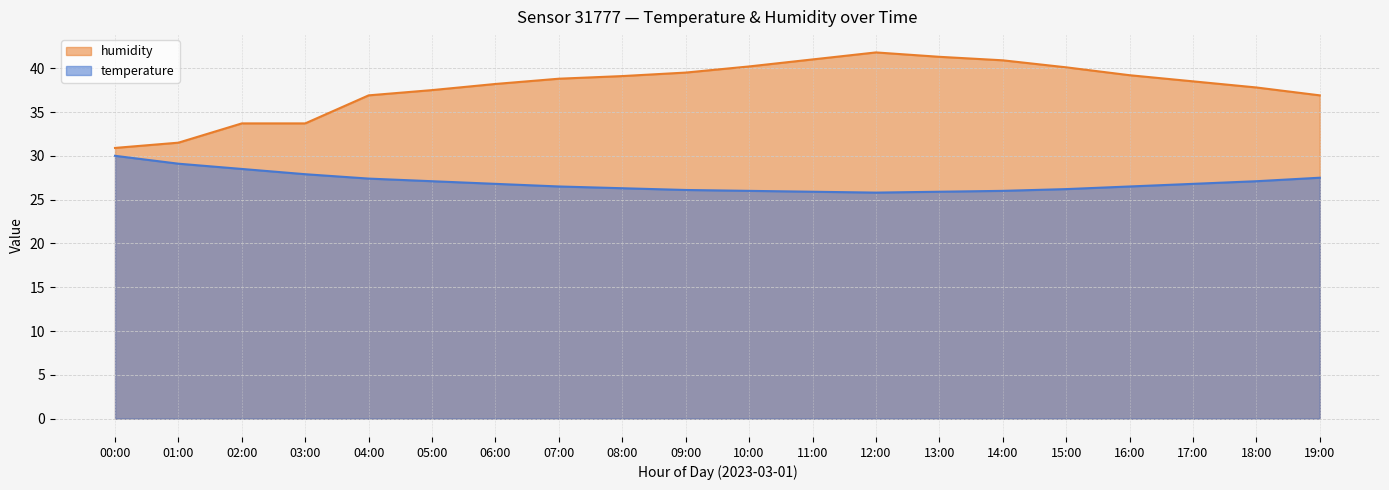

Which series has the largest total across all categories?

humidity